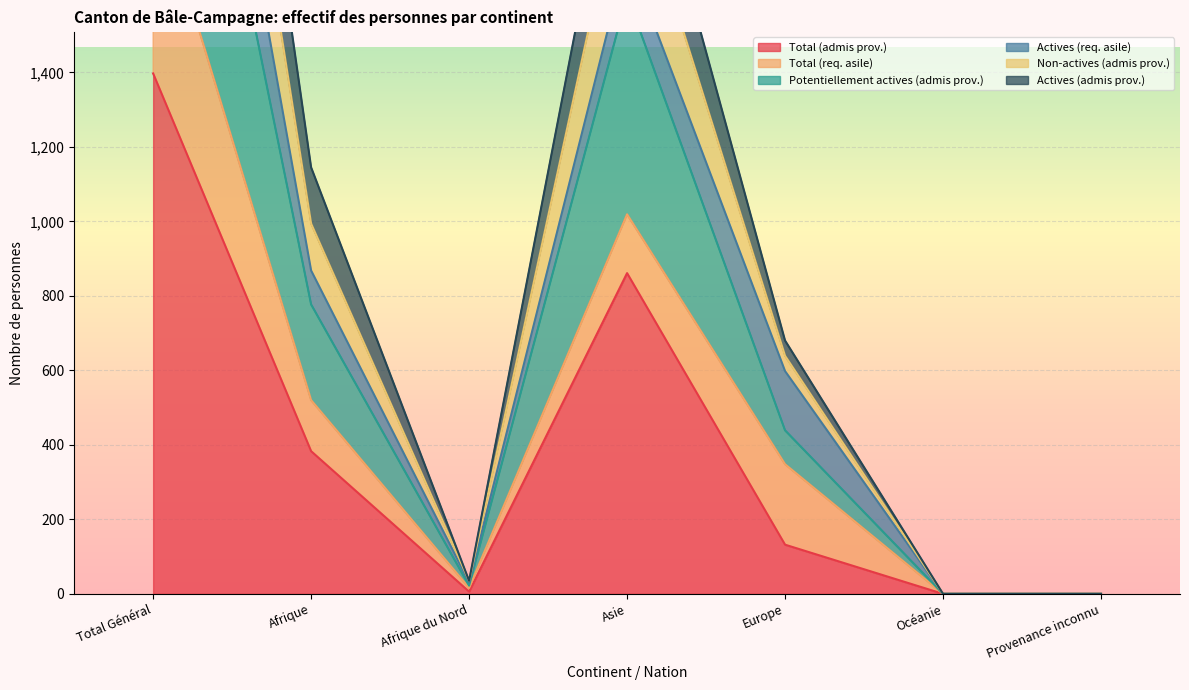

What value does the Potentiellement actives (admis prov.) series have at Asie, to the nearest 10?

1610